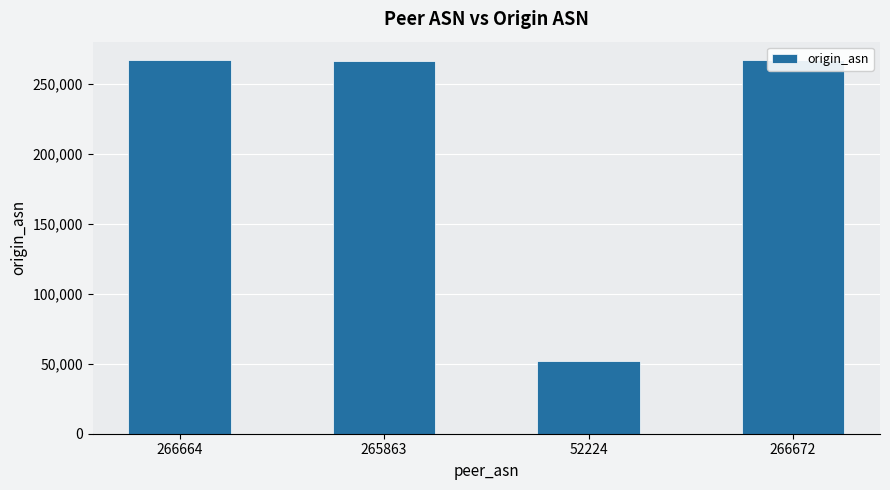

How many data points are above 266664?

1